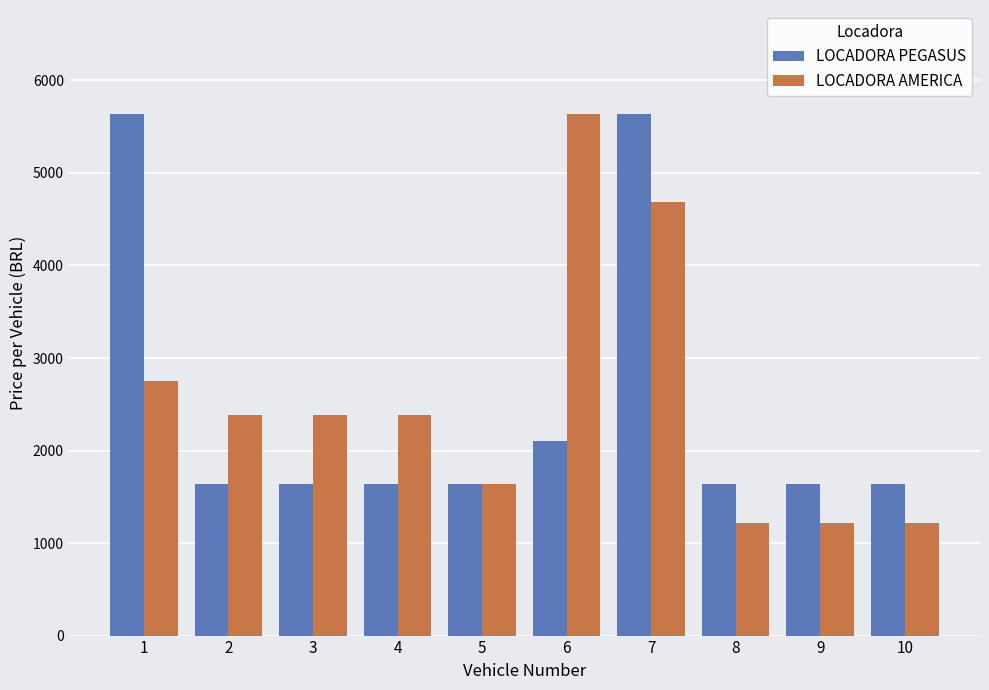

What is the difference between the LOCADORA PEGASUS values at 1 and 8?

3994.2